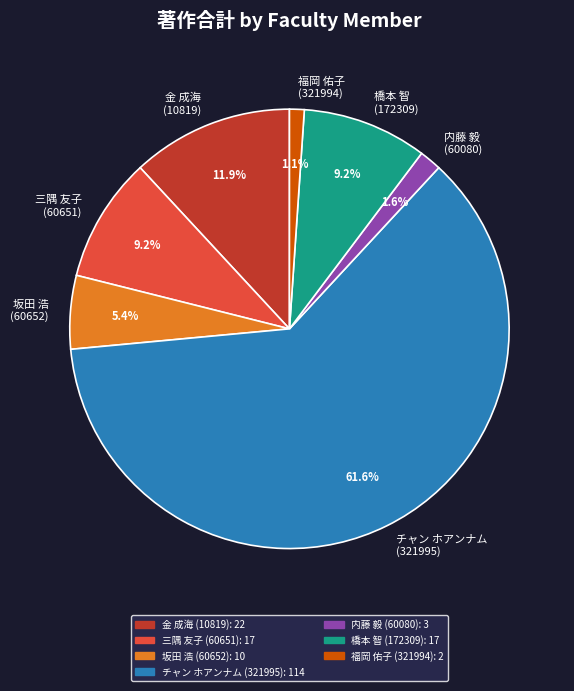

Which category has the biggest portion of the pie?

チャン ホアンナム (321995)